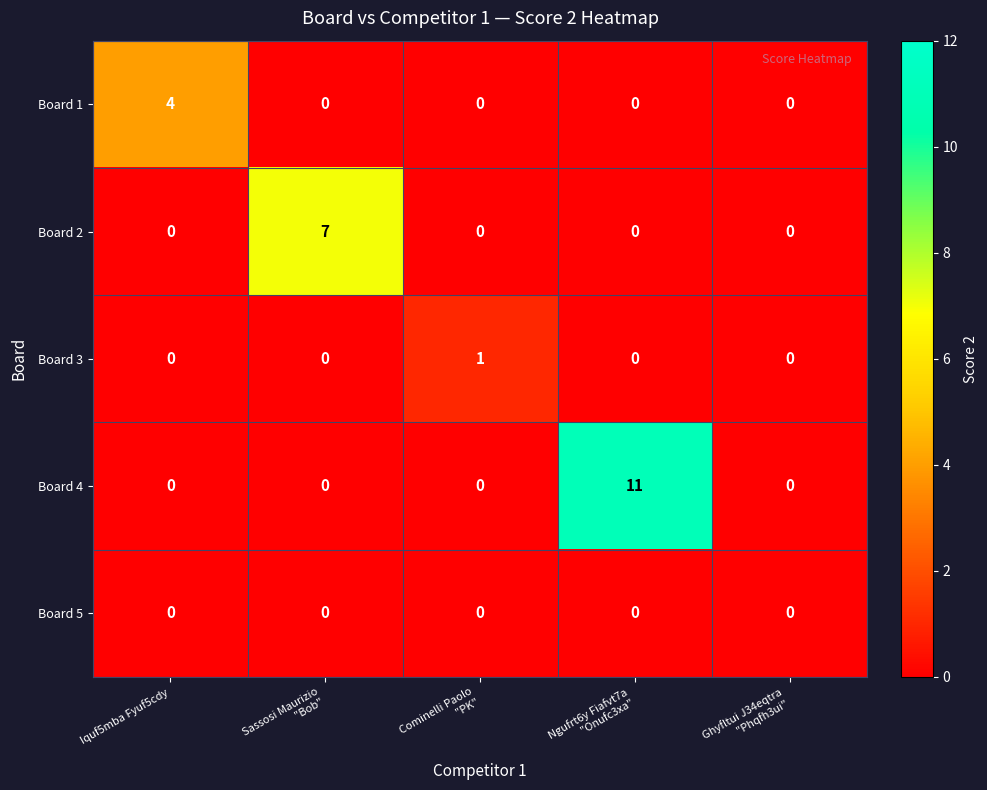

Which series has the largest range (max minus min)?

Board 4